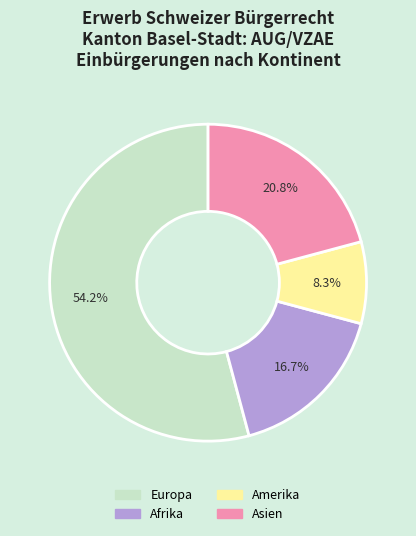

What percentage is the Asien slice, to the nearest percent?

21%